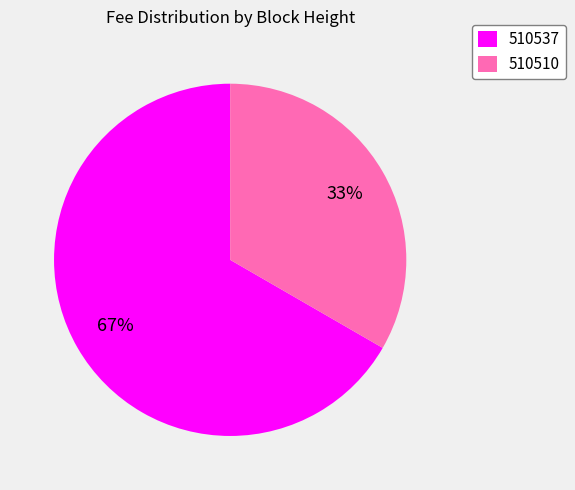

How many segments does this pie chart have?

2